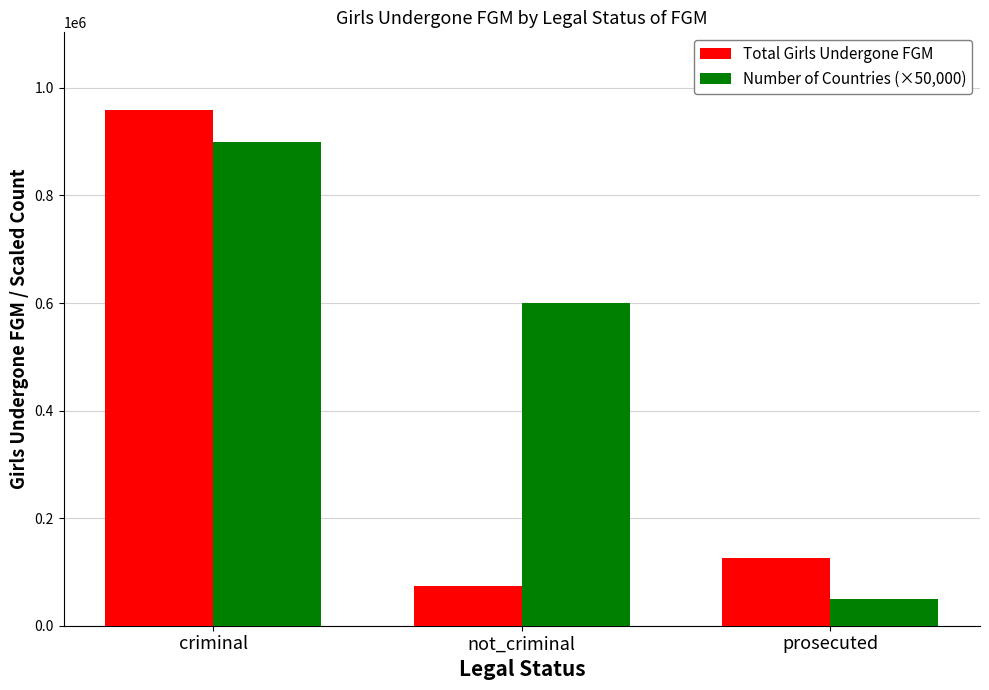

Rank the series at prosecuted from lowest to highest value.

Number of Countries (×50,000), Total Girls Undergone FGM